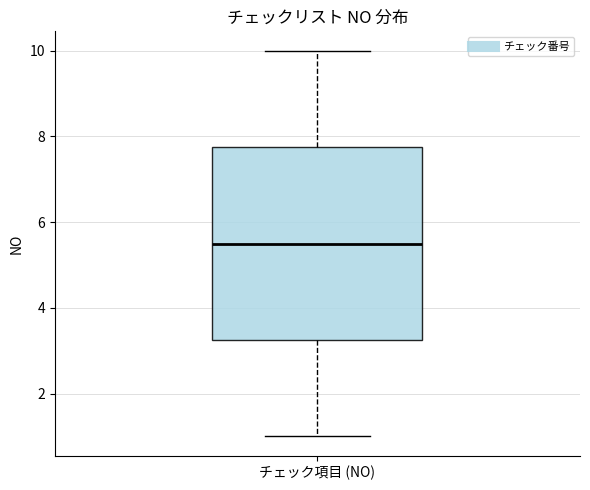

Transcribe this box plot: give where the median line is, the range the box spans, and where the two whiskers end, as read against the y-axis. The values are not printed on the chart, so give them approximately, as read against the axis.

median 5.6, box 3.2 to 7.8, whiskers 1.0 to 10.0